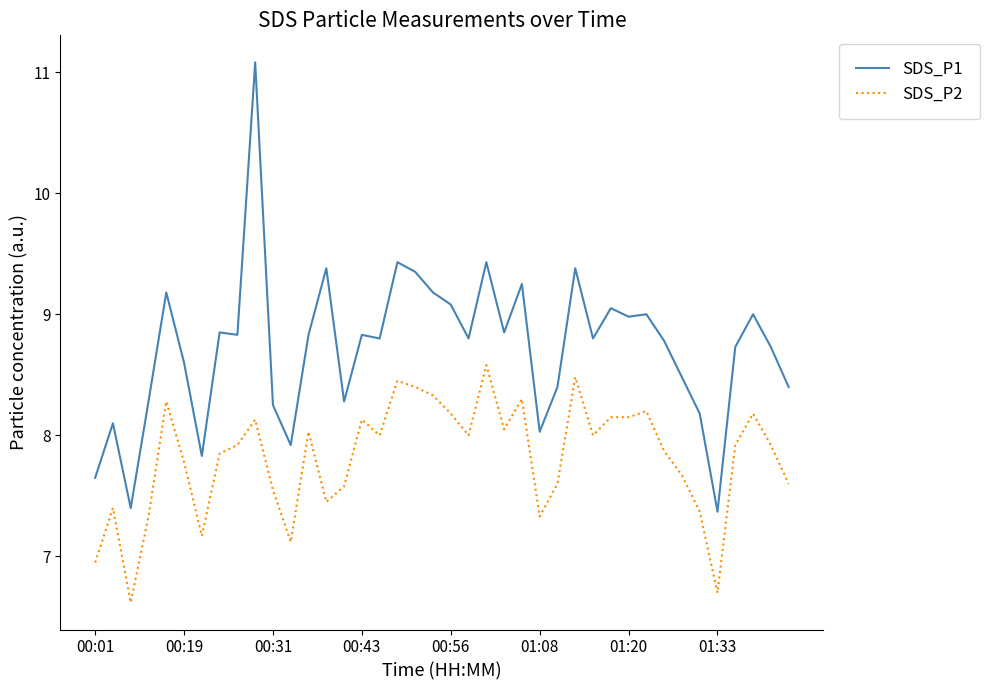

What is the greatest value displayed?

11.1